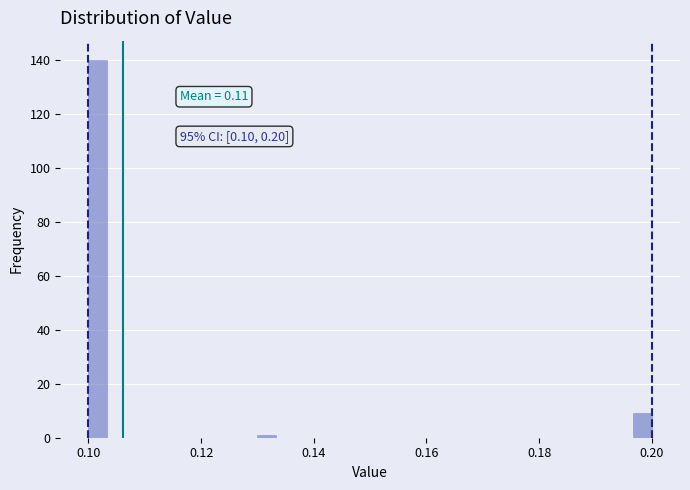

Around what value on the x-axis is the tallest bar? Give the approximate position of its centre, as read against the axis.

0.102